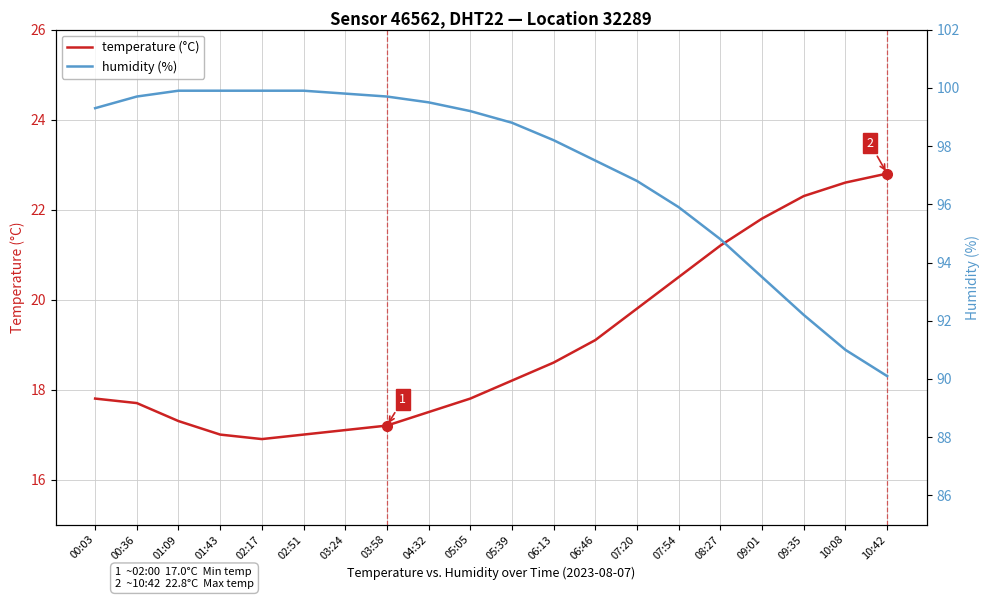

What position from the right is 01:43?

17